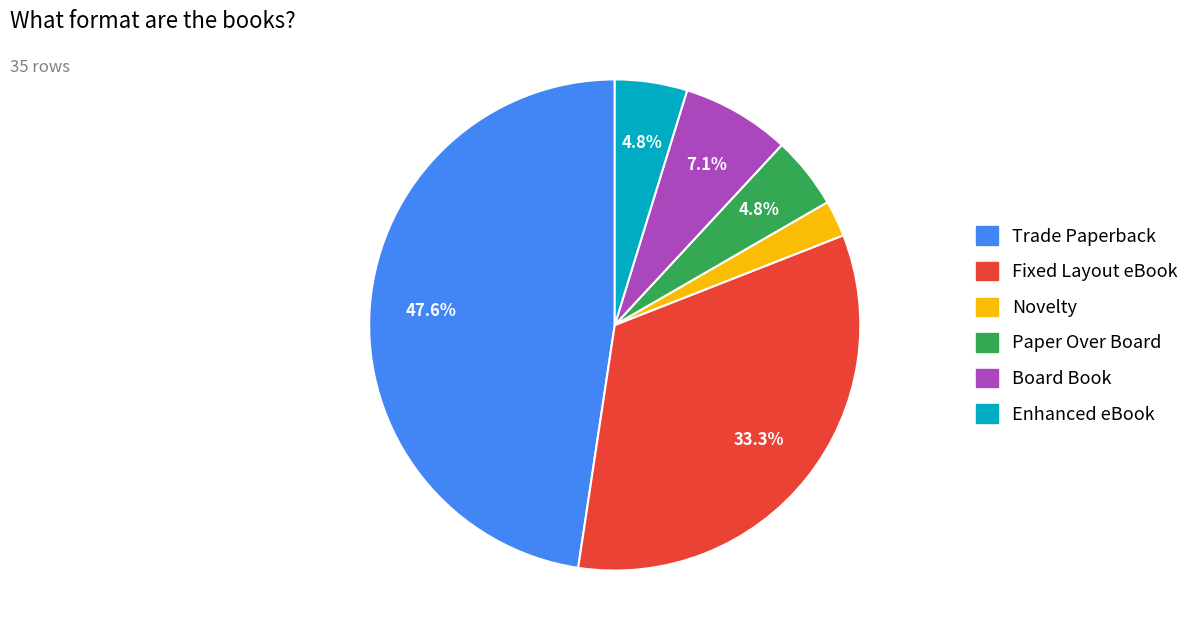

How many segments does this pie chart have?

6